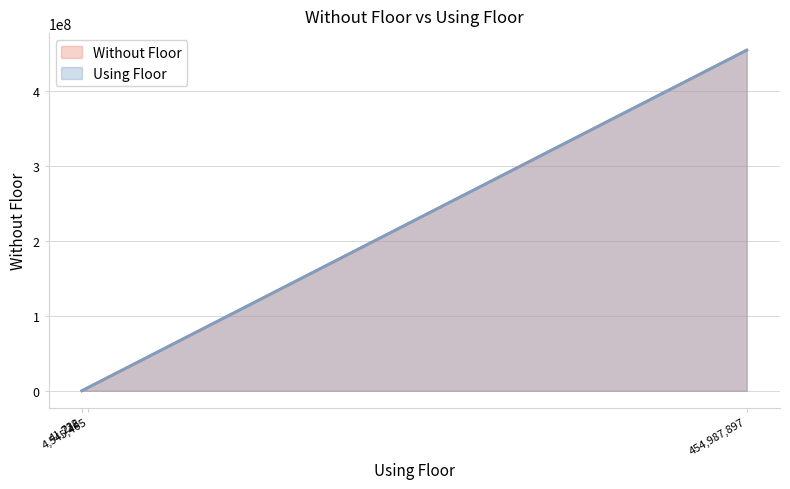

True or false: Without Floor and Using Floor cross at least once.

False